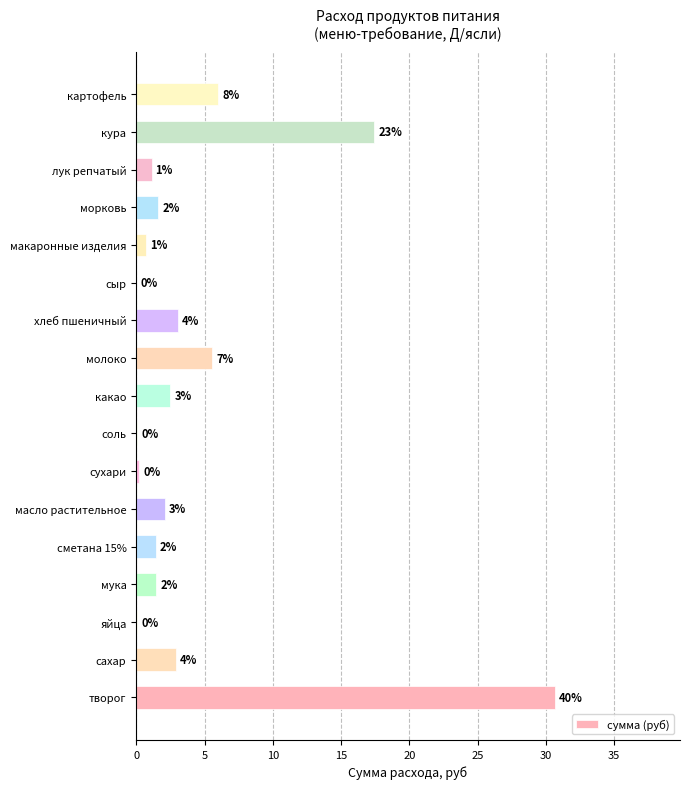

Are the bars horizontal?

Yes